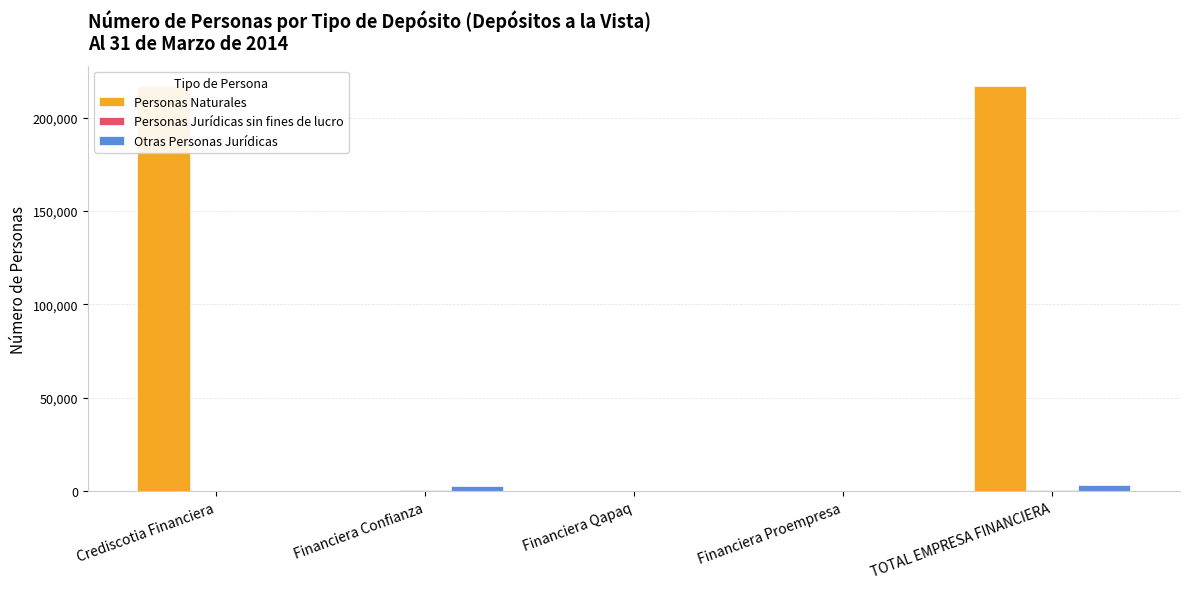

The Personas Jurídicas sin fines de lucro series shows 764 at Financiera Confianza. True or false?

True